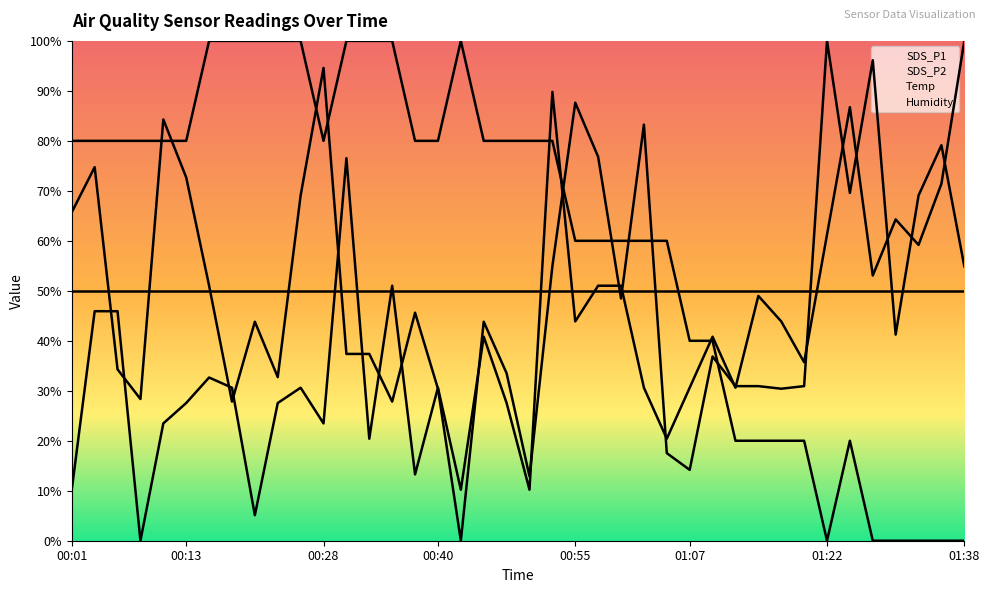

Between 00:06 and 00:04, which is larger?

00:04